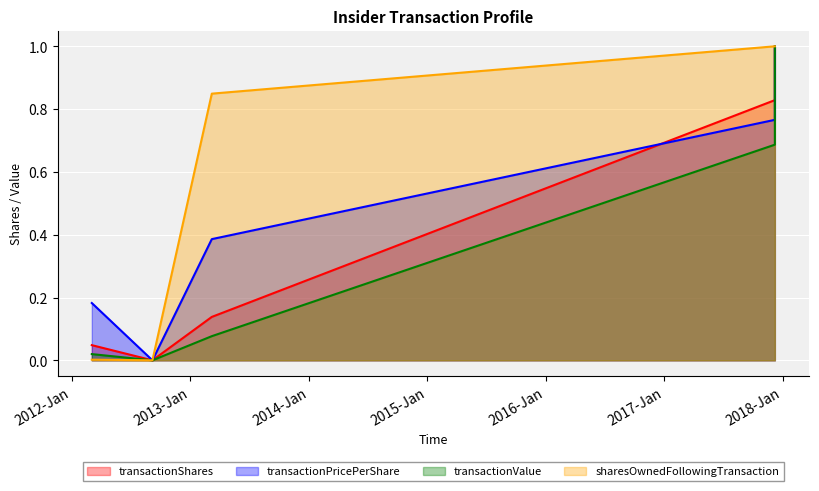

Is it true that transactionShares equals 1.7 at 2012-09-05 17:51:27?

False